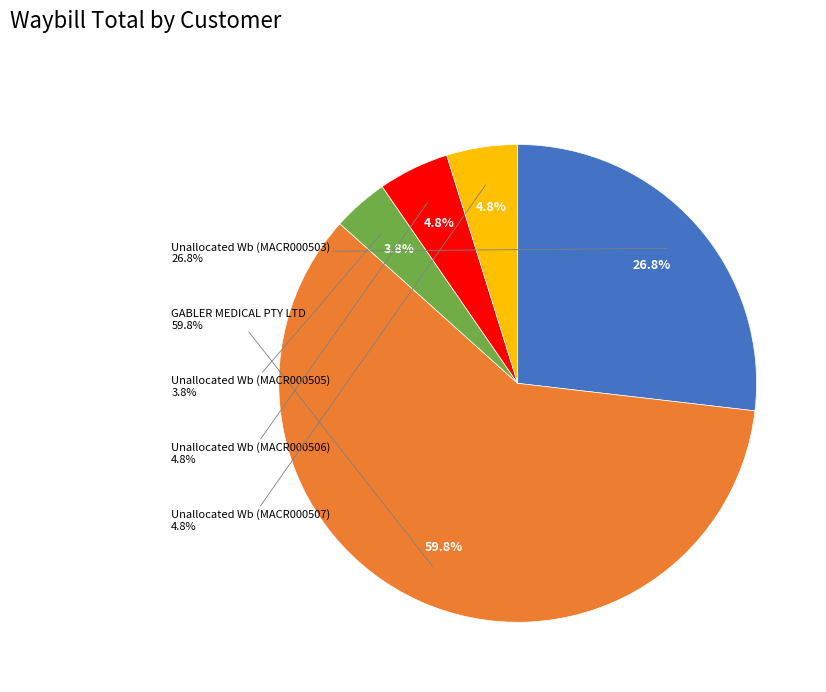

Which category accounts for the majority?

GABLER MEDICAL PTY LTD